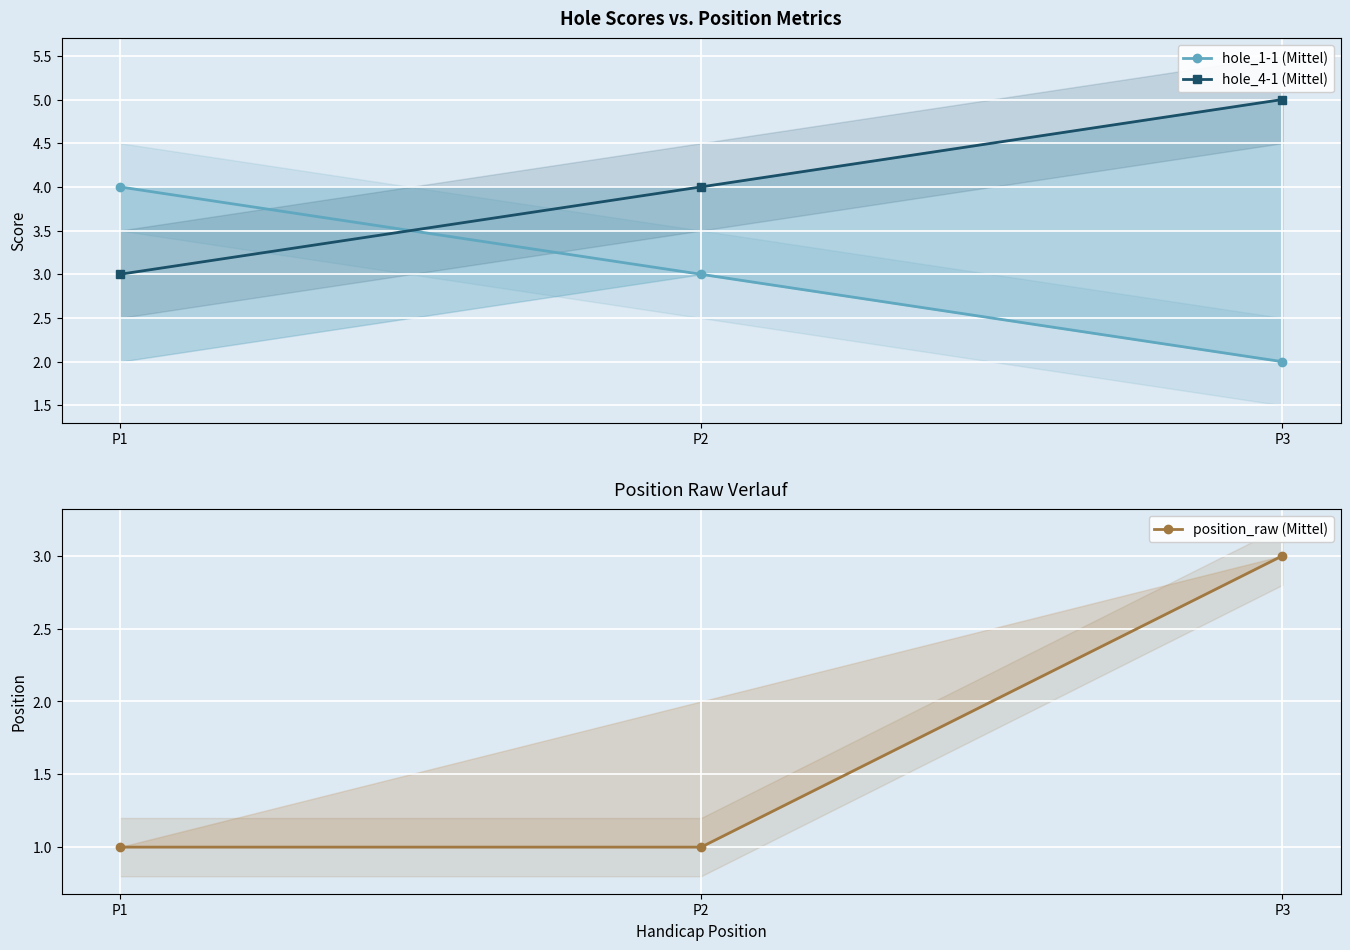

What are all the series names shown in the legend?

hole_1-1 (Mittel), hole_4-1 (Mittel), position_raw (Mittel)